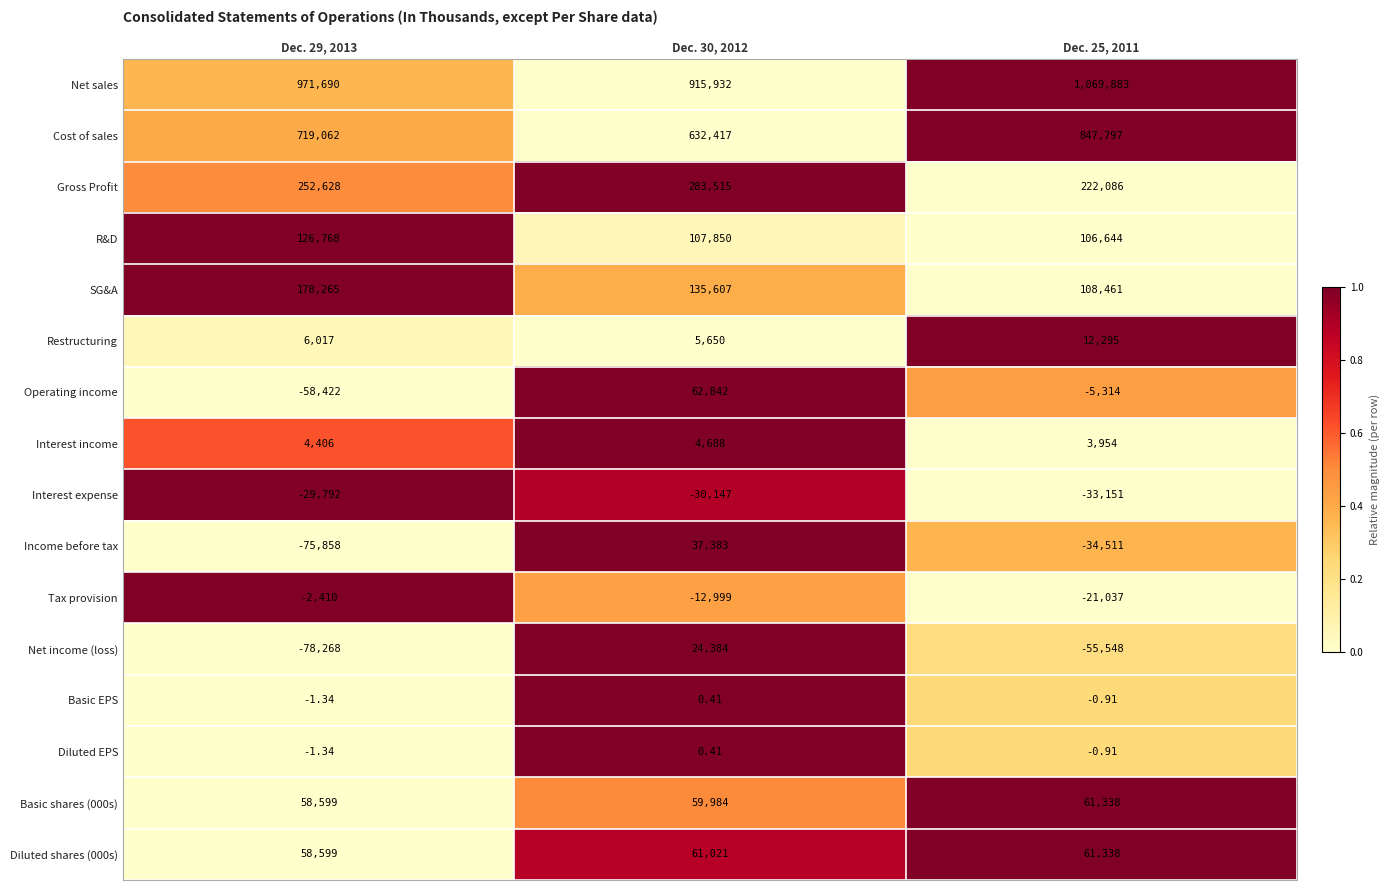

Between Dec. 29, 2013 and Dec. 30, 2012, which series saw the biggest shift?

Operating income